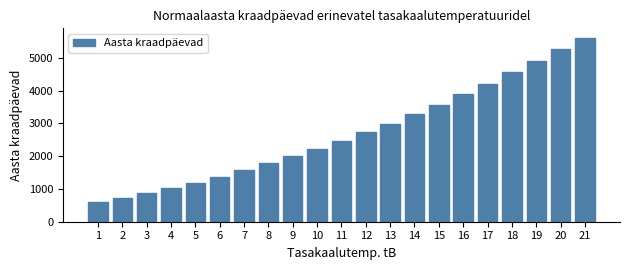

Reading right to left, transcribe all the data shown in this chart.

5625	5265	4910	4562	4220	3892	3577	3277	2994	2725	2471	2228	1999	1780	1574	1379	1195	1021	862	717	592